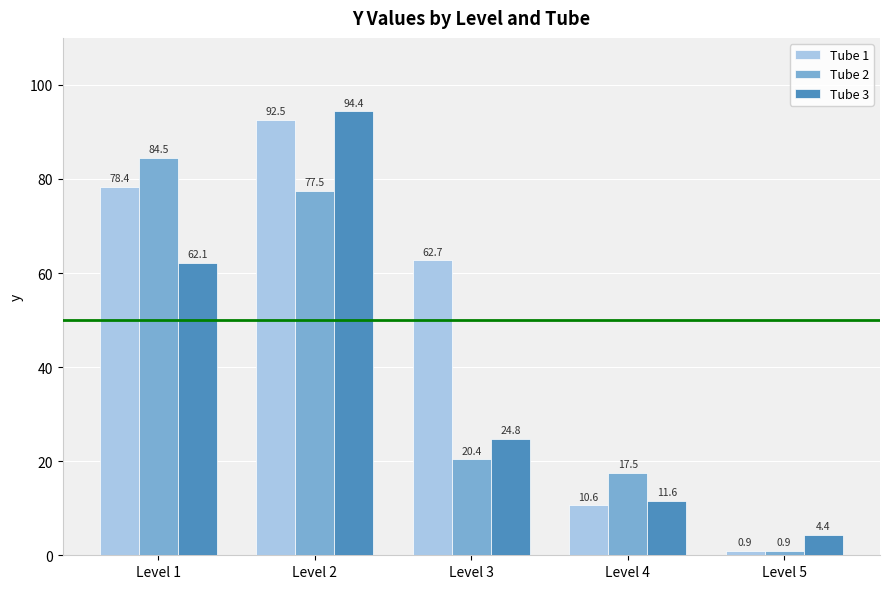

True or false: Tube 3 has a value of 62.1 at Level 1.

True